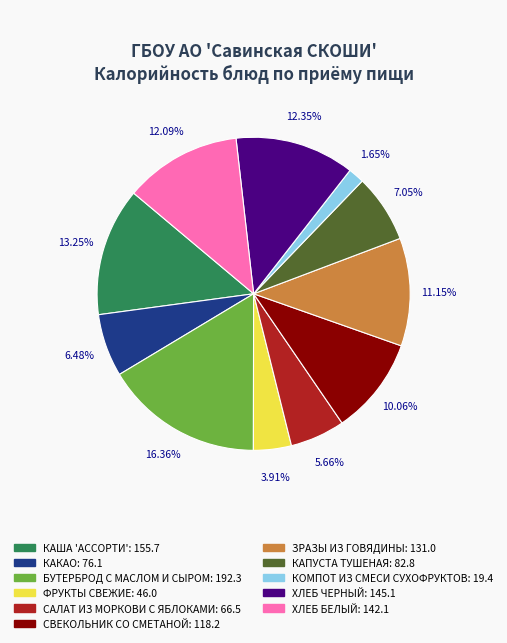

Which category has the smallest portion of the pie?

КОМПОТ ИЗ СМЕСИ СУХОФРУКТОВ